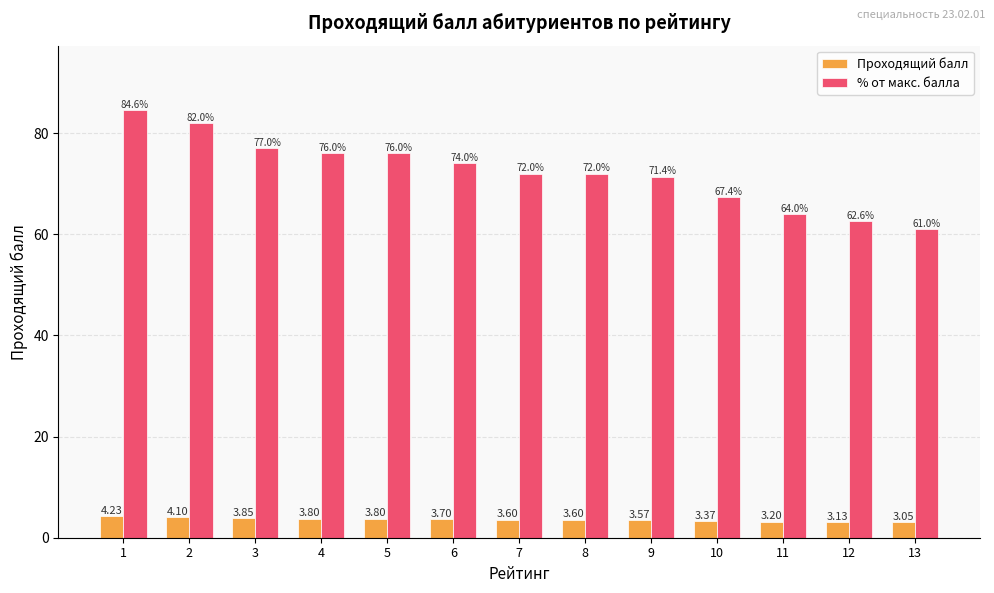

What is the sum of all Проходящий балл values?

47.0